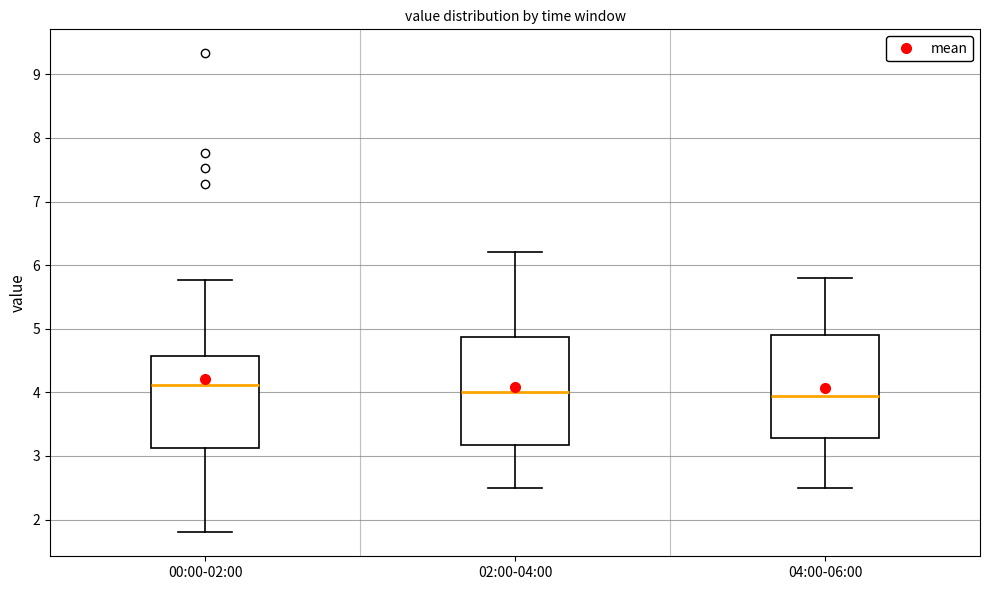

Reading left to right, read every box against the y-axis: the position of its median line, the range the box covers, and the ends of its whiskers. The values are not printed on the chart, so give them approximately, as read against the axis.

00:00-02:00: median 4.1, box 3.1 to 4.6, whiskers 1.8 to 5.8
02:00-04:00: median 4.0, box 3.2 to 4.9, whiskers 2.5 to 6.2
04:00-06:00: median 4.0, box 3.3 to 4.9, whiskers 2.5 to 5.8